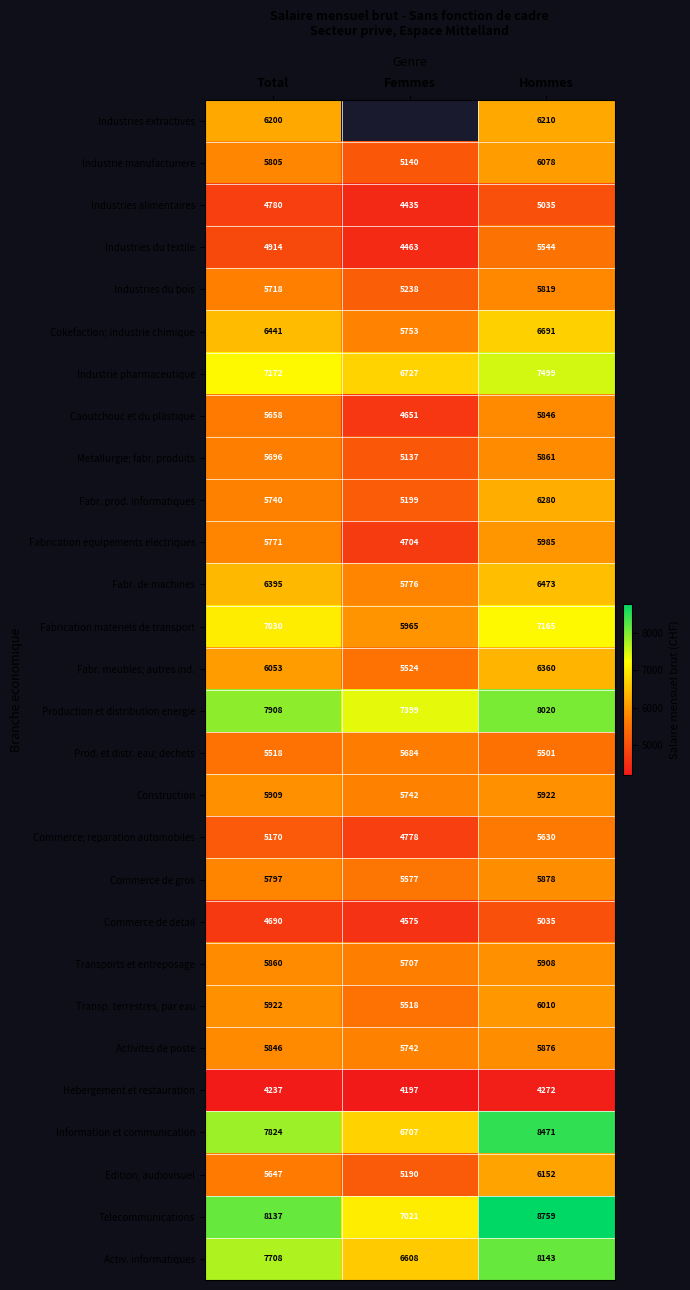

True or false: Industries du textile has a value of 2925.1 at Total.

False